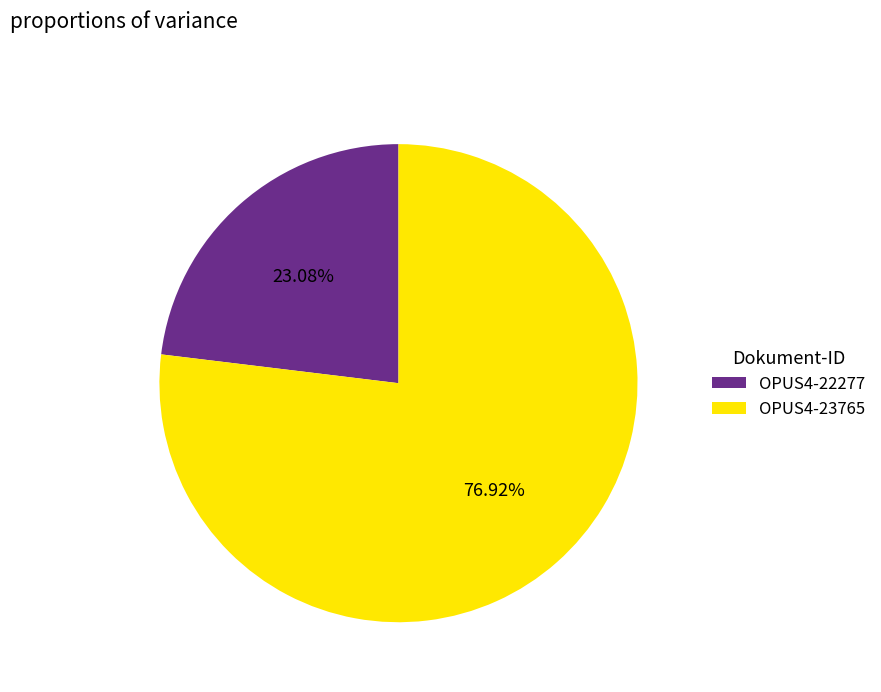

What percentage is the OPUS4-23765 slice, to the nearest percent?

77%